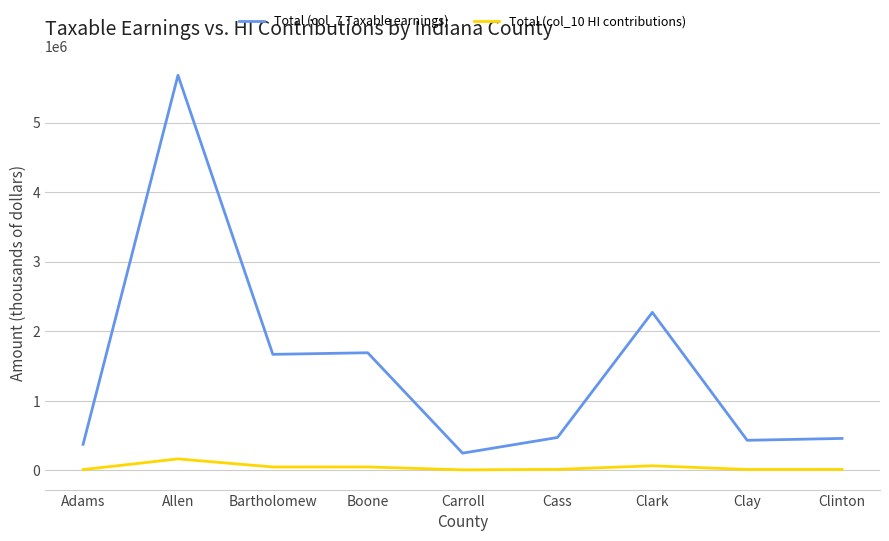

What are all the series names shown in the legend?

Total (col_7 Taxable earnings), Total (col_10 HI contributions)